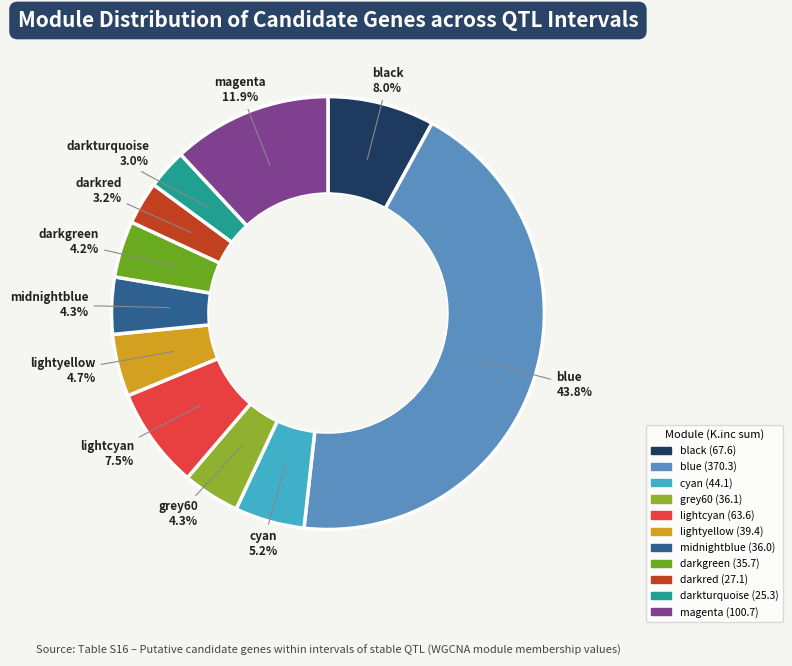

How many segments does this pie chart have?

11